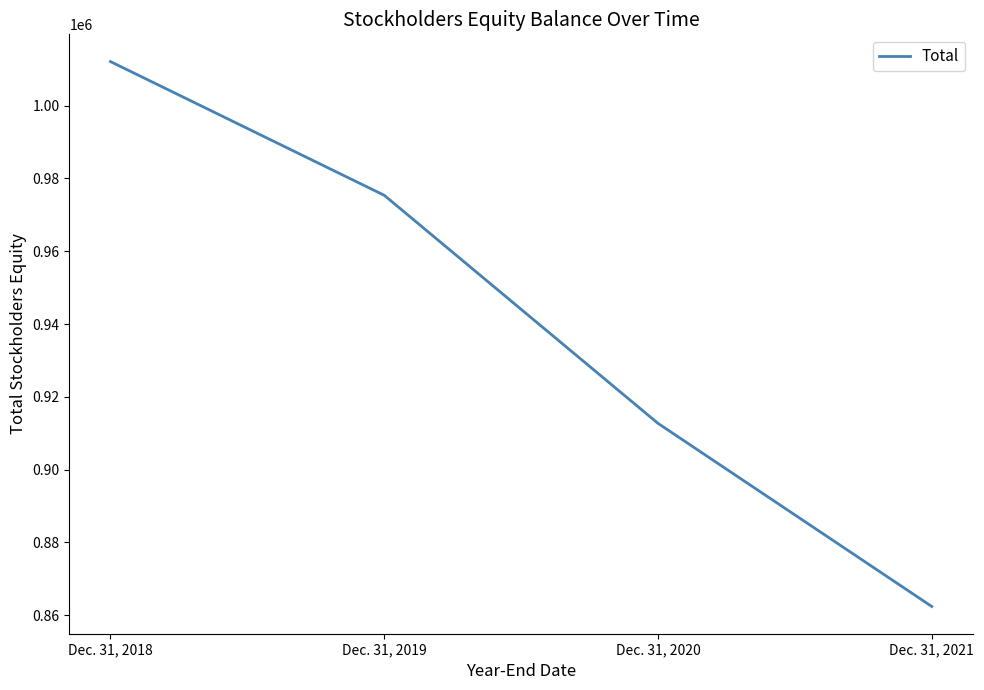

Does the chart display data point markers on the line(s)?

No